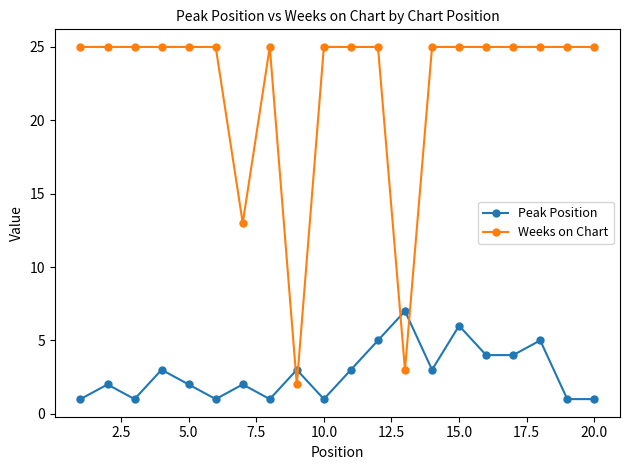

What is the average value of the Weeks on Chart series?

22